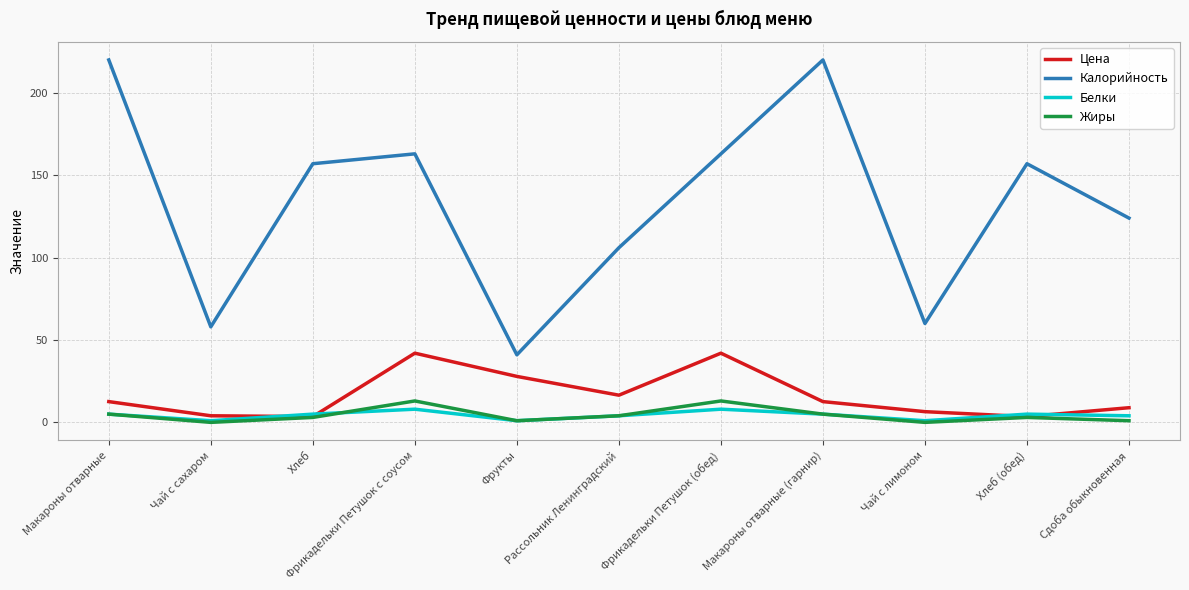

Which series has the largest range (max minus min)?

Калорийность